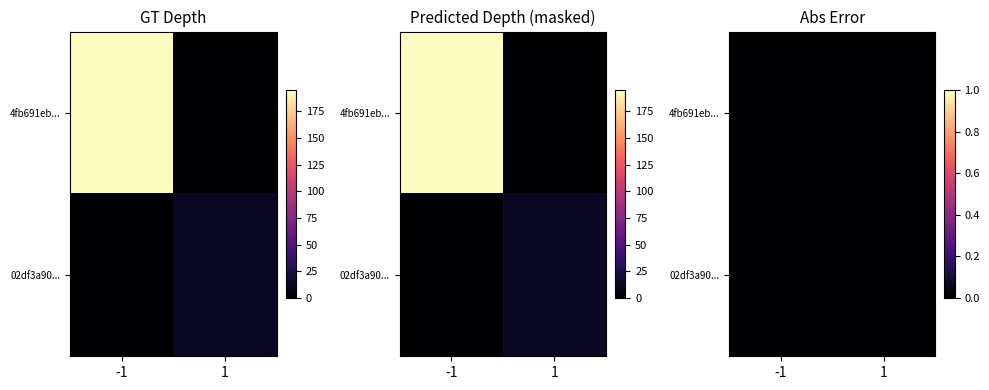

How many series are shown in this chart?

2